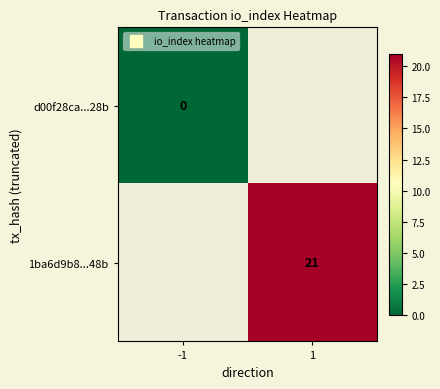

At which label does 1ba6d9b8...48b reach its minimum?

-1